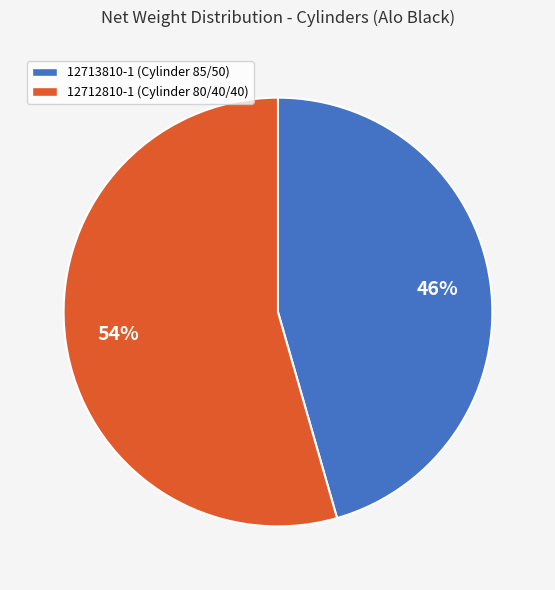

Combined, do 12712810-1 and 12713810-1 account for over 50%?

Yes